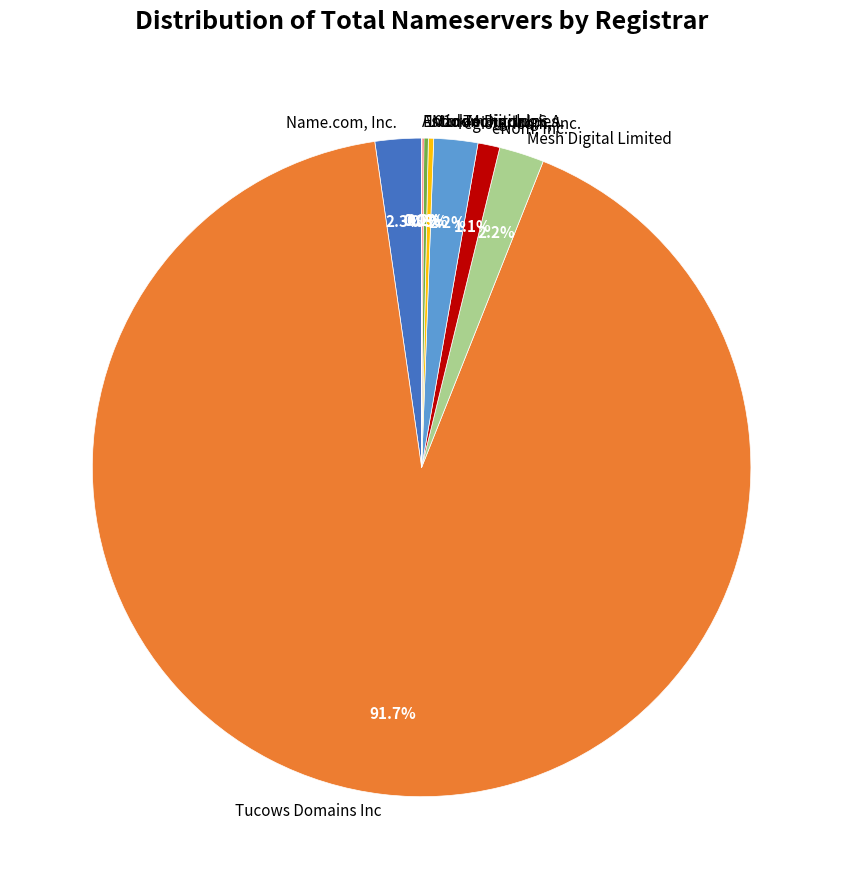

What is the ratio of the value at Name.com, Inc. to the value at eNom, Inc.?

2.1